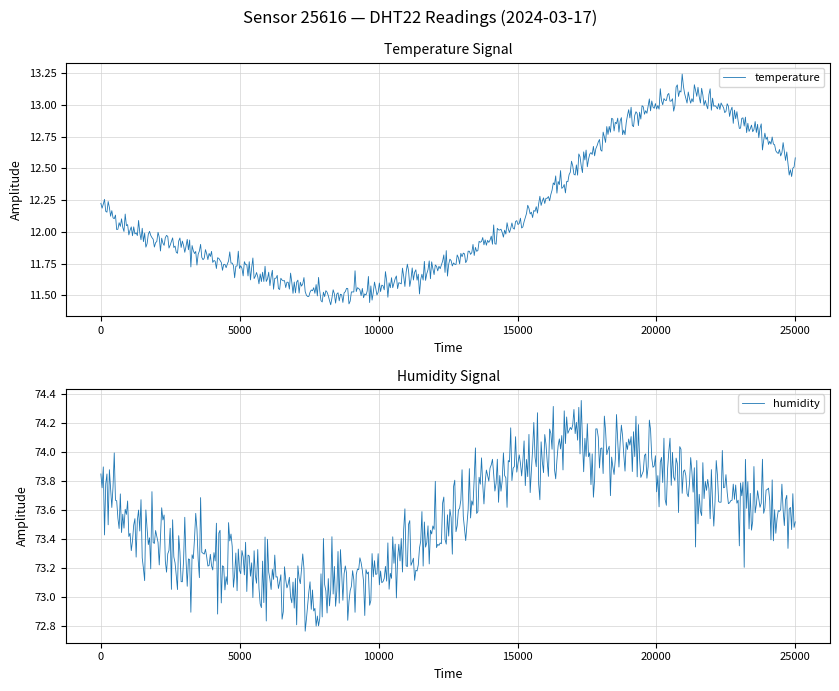

Reading left to right, transcribe all the data shown in this chart.

temperature: 12.2	12.0	11.9	11.8	11.7	11.6	11.5	11.5	11.6	11.7	11.8	12.0	12.2	12.5	12.8	13.0	13.1	13.0	12.8	12.5
humidity: 73.8	73.4	73.3	73.3	73.2	73.1	73.0	73.1	73.2	73.4	73.6	73.8	74.0	74.1	74.0	73.9	73.8	73.7	73.6	73.5